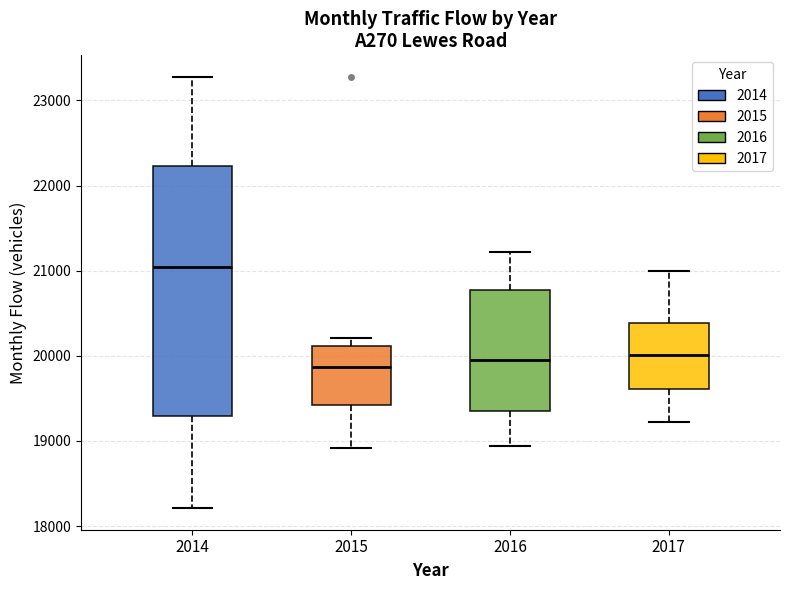

Which box has the highest median line?

2014